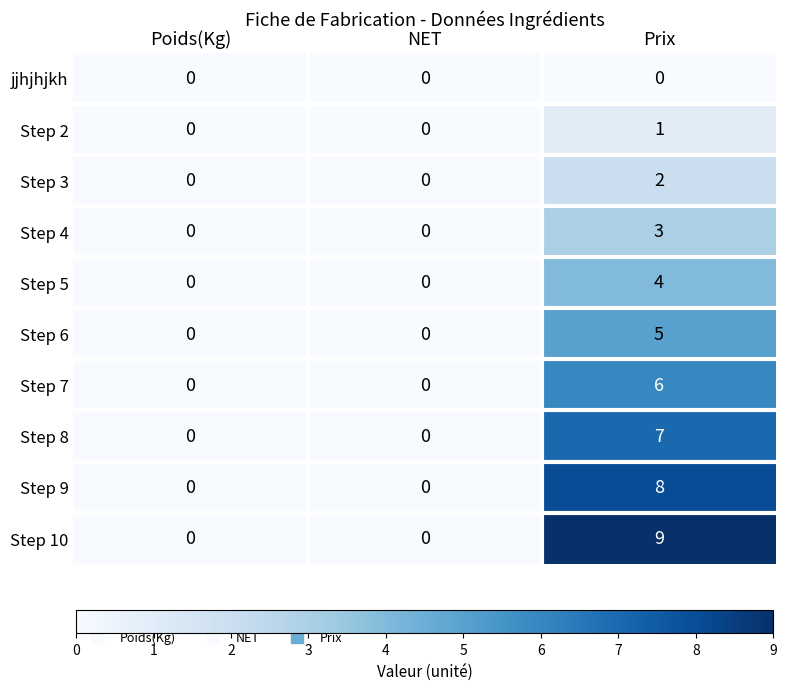

What value does the Step 4 series have at Prix?

3